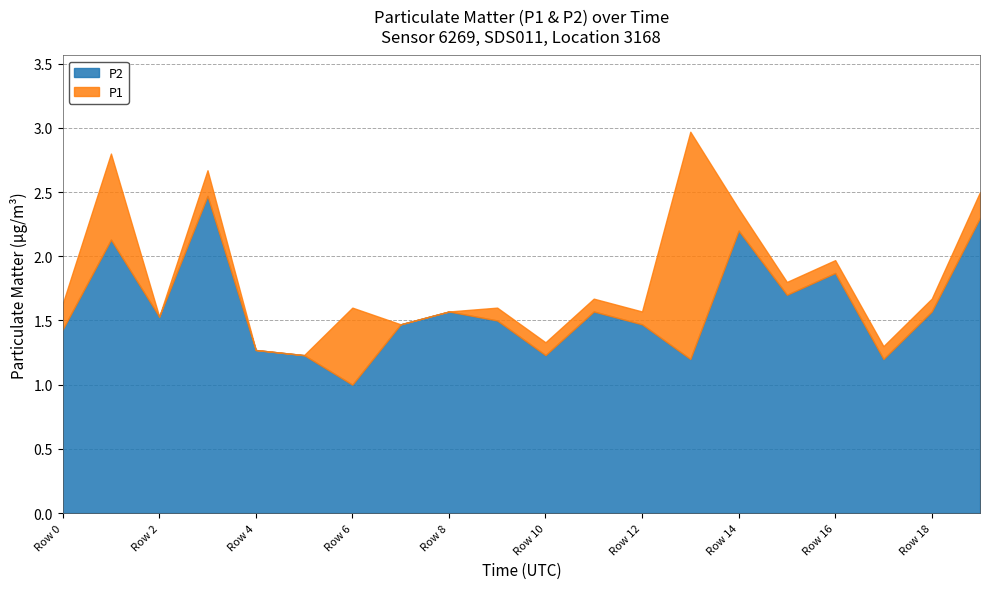

At 09:00, list the series in order from smallest to largest.

P2, P1